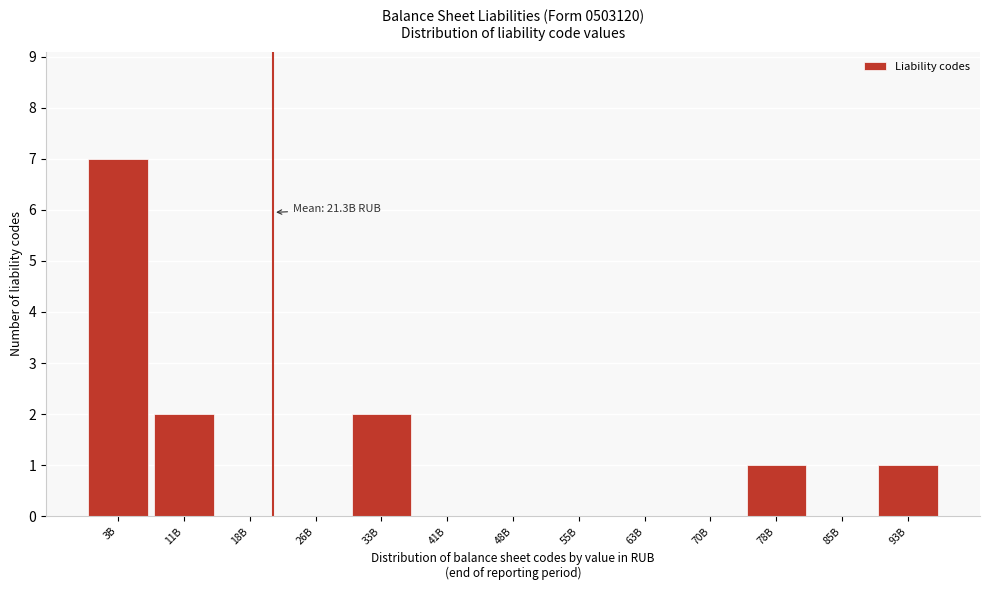

Reading left to right, extract all data points from this chart.

3B=7	11B=2	18B=0	26B=0	33B=2	41B=0	48B=0	55B=0	63B=0	70B=0	78B=1	85B=0	93B=1